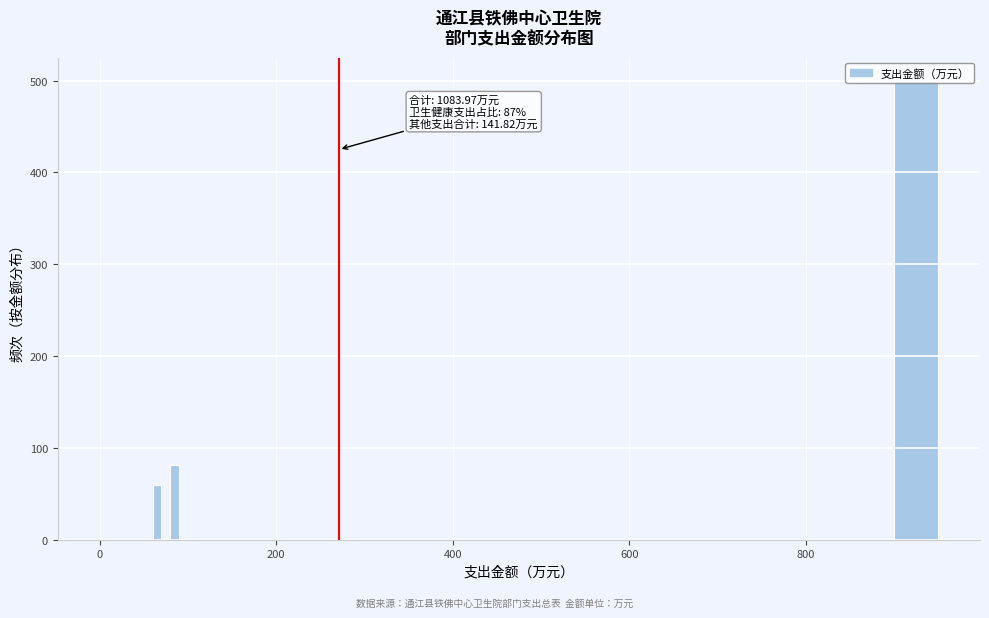

Read against the x-axis, roughly where is the centre of the tallest bar?

920